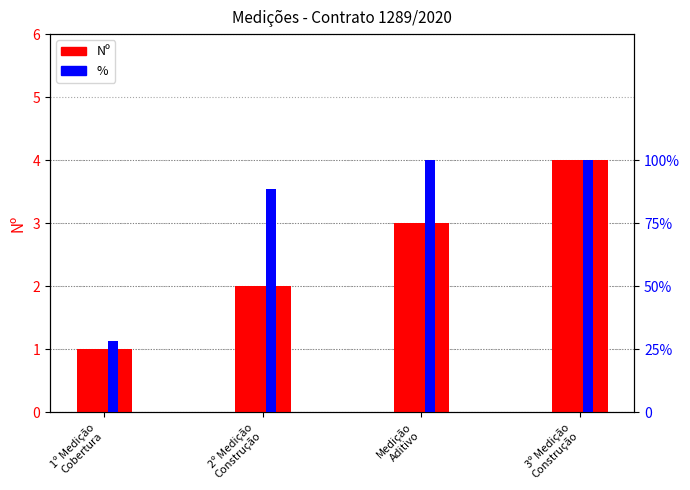

What is the difference between the maximum and minimum values in the % series?

71.6